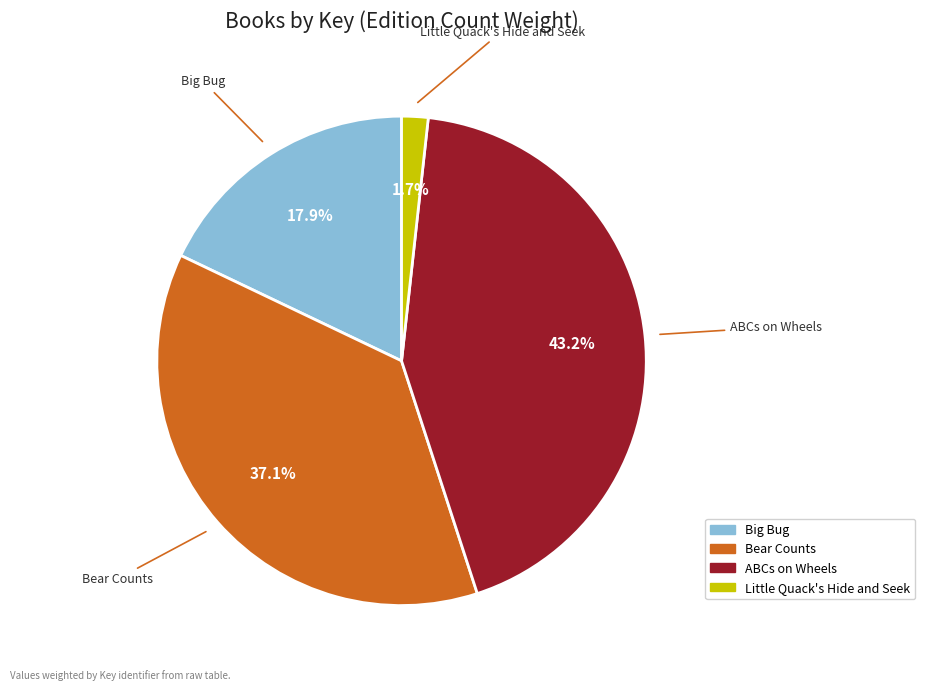

Count the number of slices in the pie.

4